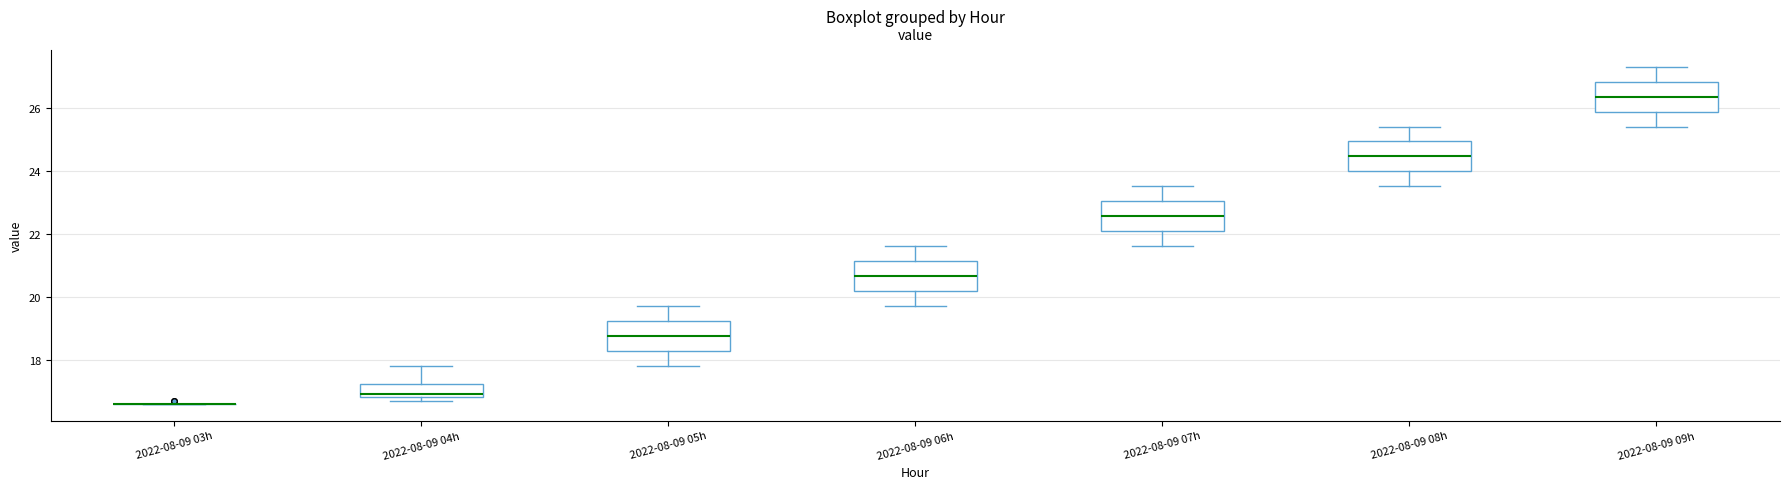

Reading left to right, transcribe this box plot: for each box, give where its median line is, the range the box spans, and where its two whiskers end, as read against the y-axis. The values are not printed on the chart, so give them approximately, as read against the axis.

2022-08-09 03h: box collapsed to a line at 16.6, whiskers 16.6 to 16.6
2022-08-09 04h: median 17.0, box 16.8 to 17.2, whiskers 16.8 (just below the box's lower edge) to 17.8
2022-08-09 05h: median 18.8, box 18.2 to 19.2, whiskers 17.8 to 19.8
2022-08-09 06h: median 20.6, box 20.2 to 21.2, whiskers 19.8 to 21.6
2022-08-09 07h: median 22.6, box 22.0 to 23.0, whiskers 21.6 to 23.6
2022-08-09 08h: median 24.4, box 24.0 to 25.0, whiskers 23.6 to 25.4
2022-08-09 09h: median 26.4, box 25.8 to 26.8, whiskers 25.4 to 27.4